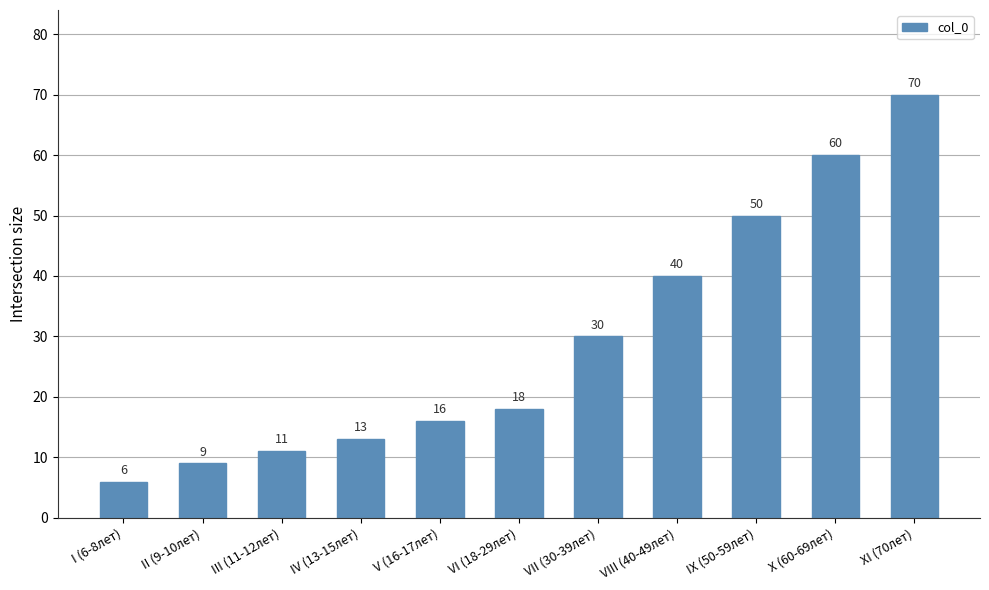

Rank the categories by value from highest to lowest.

ХI (70лет), Х (60-69лет), IХ (50-59лет), VIII (40-49лет), VII (30-39лет), VI (18-29лет), V (16-17лет), IV (13-15лет), III (11-12лет), II (9-10лет), I (6-8лет)